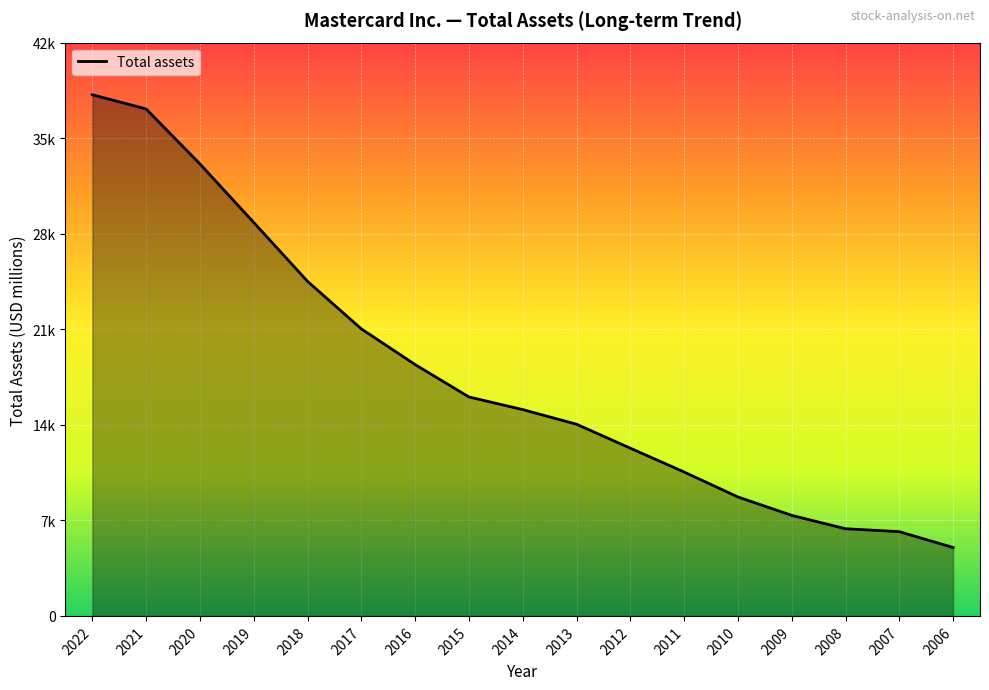

Reading right to left, what are all the values shown in this chart?

2006=5082	2007=6260	2008=6476	2009=7470	2010=8837	2011=10693	2012=12462	2013=14242	2014=15329	2015=16269	2016=18675	2017=21329	2018=24860	2019=29236	2020=33584	2021=37669	2022=38724